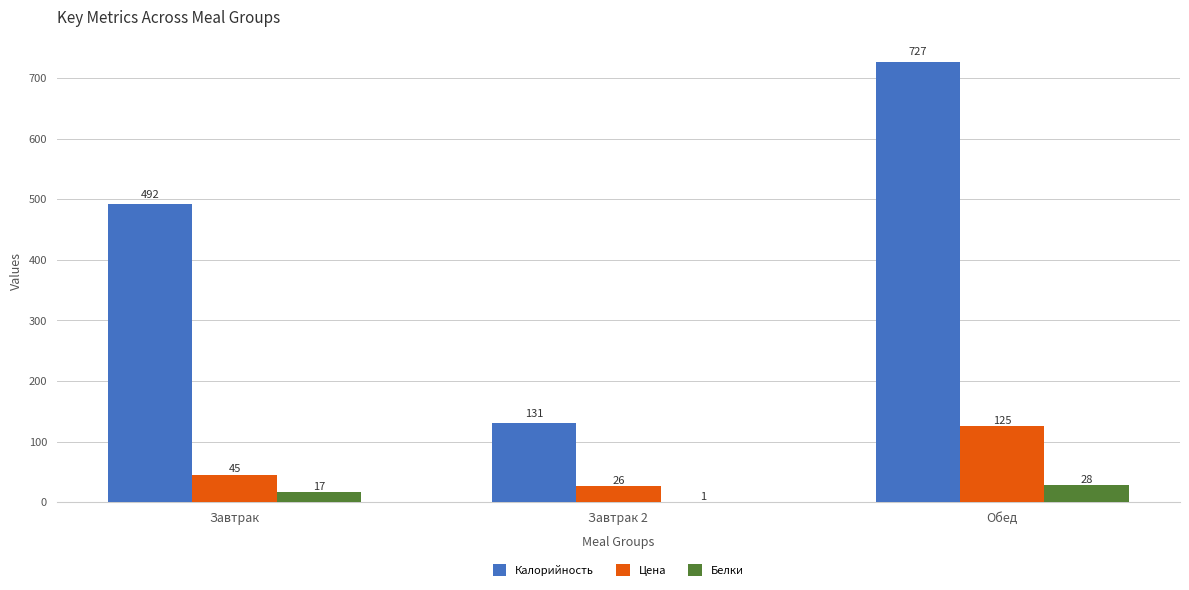

Where is Цена nearest to the value 75?

Завтрак